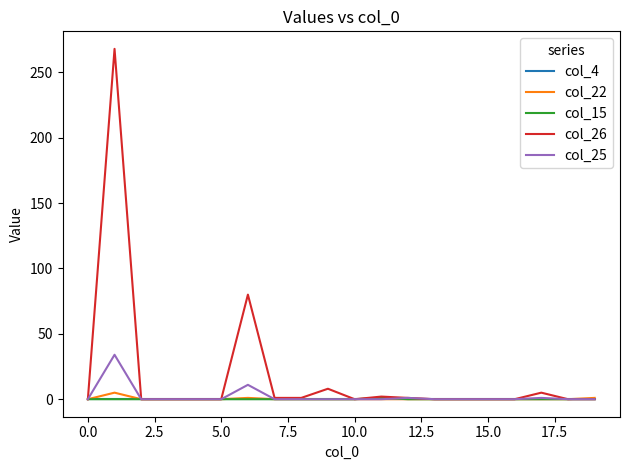

Which series has the widest spread of values?

col_26